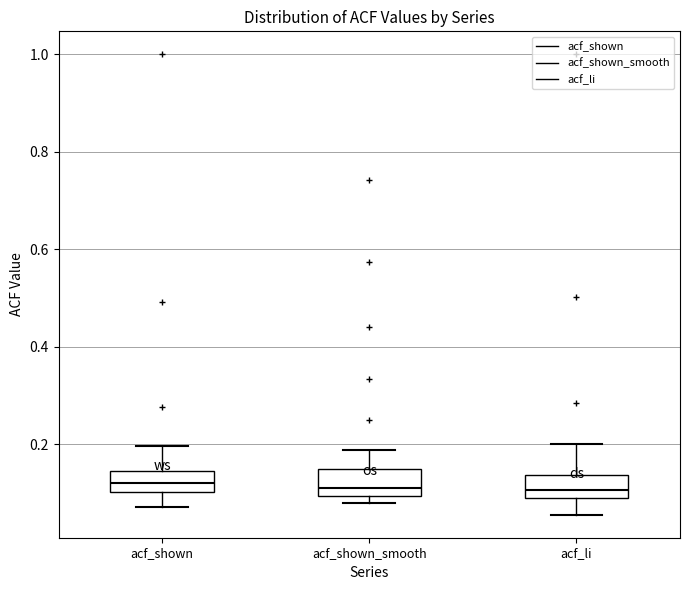

Reading left to right, transcribe this box plot: for each box, give where its median line is, the range the box spans, and where its two whiskers end, as read against the y-axis. The values are not printed on the chart, so give them approximately, as read against the axis.

acf_shown: median 0.12, box 0.10 to 0.14, whiskers 0.08 to 0.20
acf_shown_smooth: median 0.12, box 0.10 to 0.16, whiskers 0.08 to 0.18
acf_li: median 0.10 (just above the box's lower edge), box 0.10 to 0.14, whiskers 0.06 to 0.20